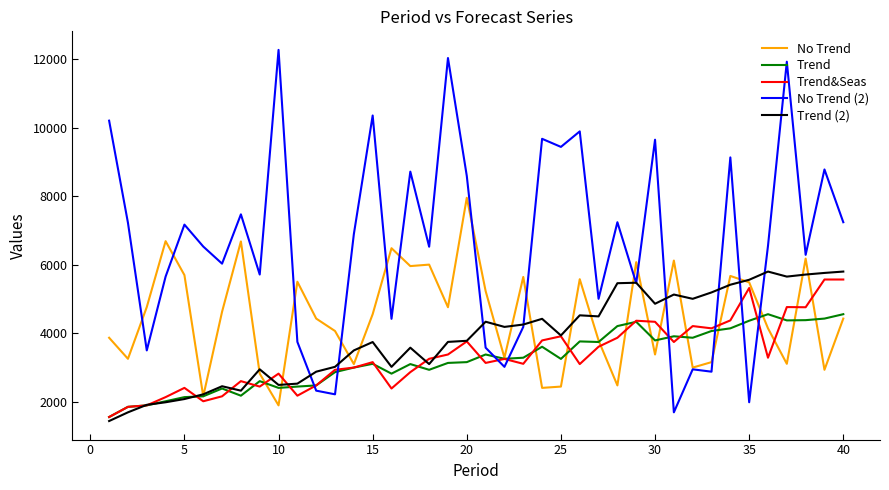

What is the minimum value for No Trend (2)?

1690